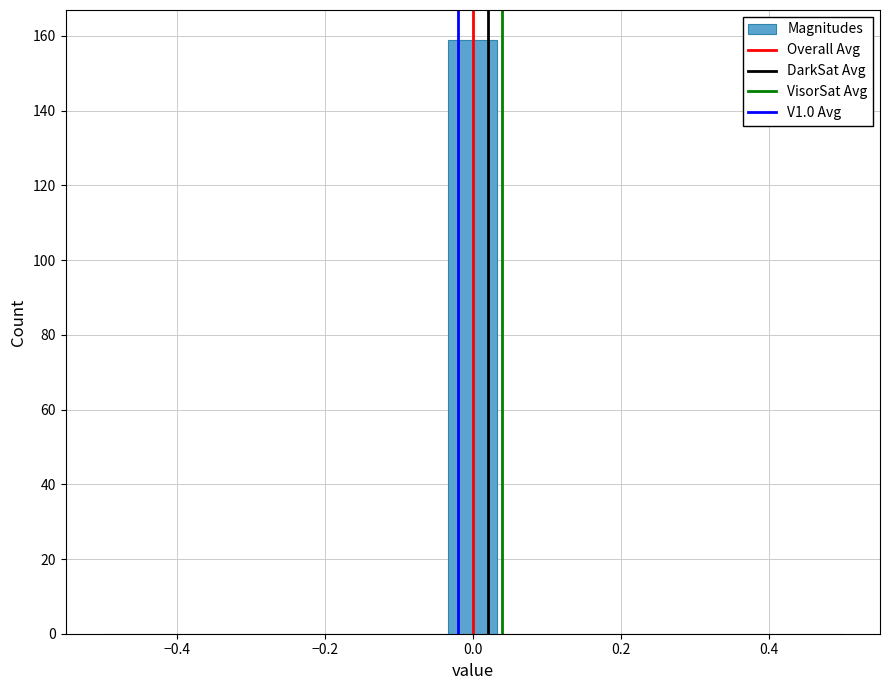

Read against the x-axis, roughly where is the centre of the tallest bar?

0.00